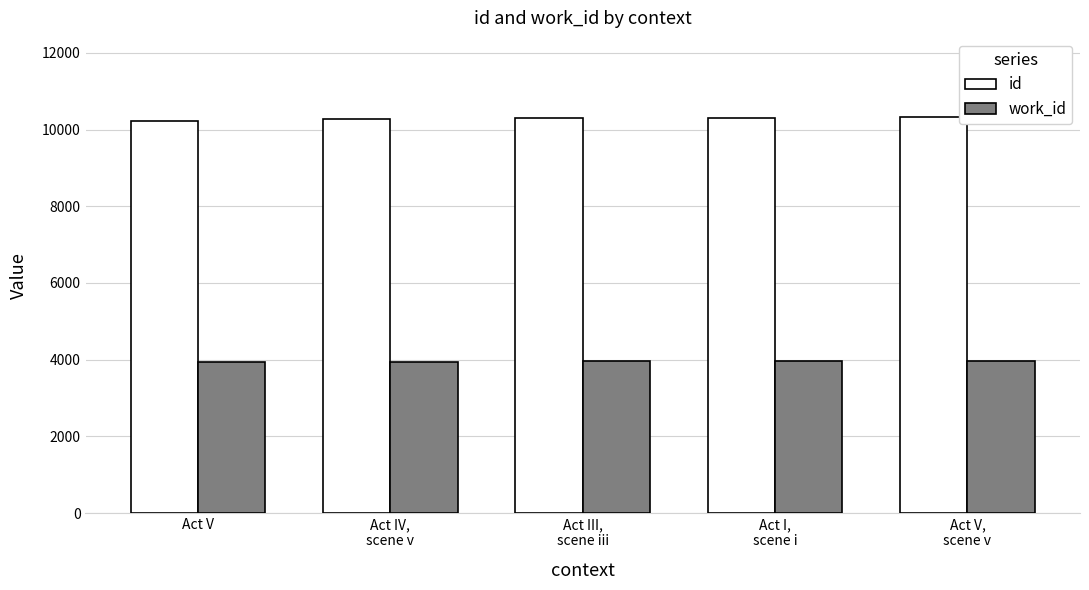

What is the lowest value of the work_id series?

3942